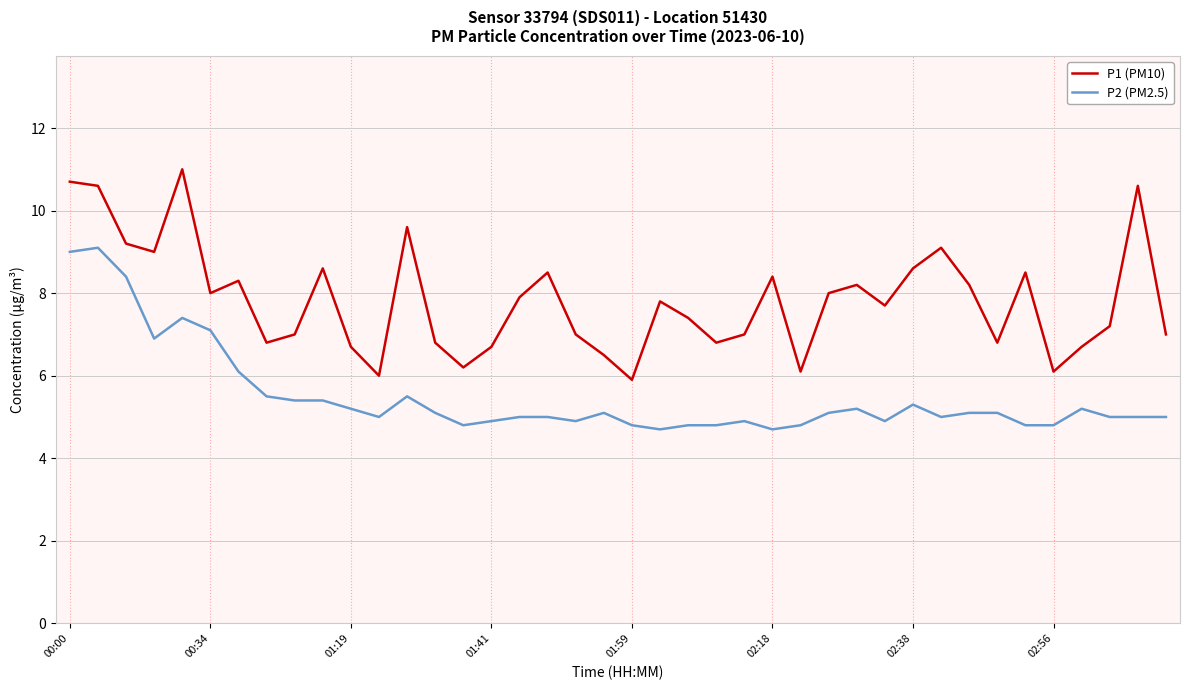

What is the difference between the maximum and minimum values in the P1 (PM10) series?

5.1